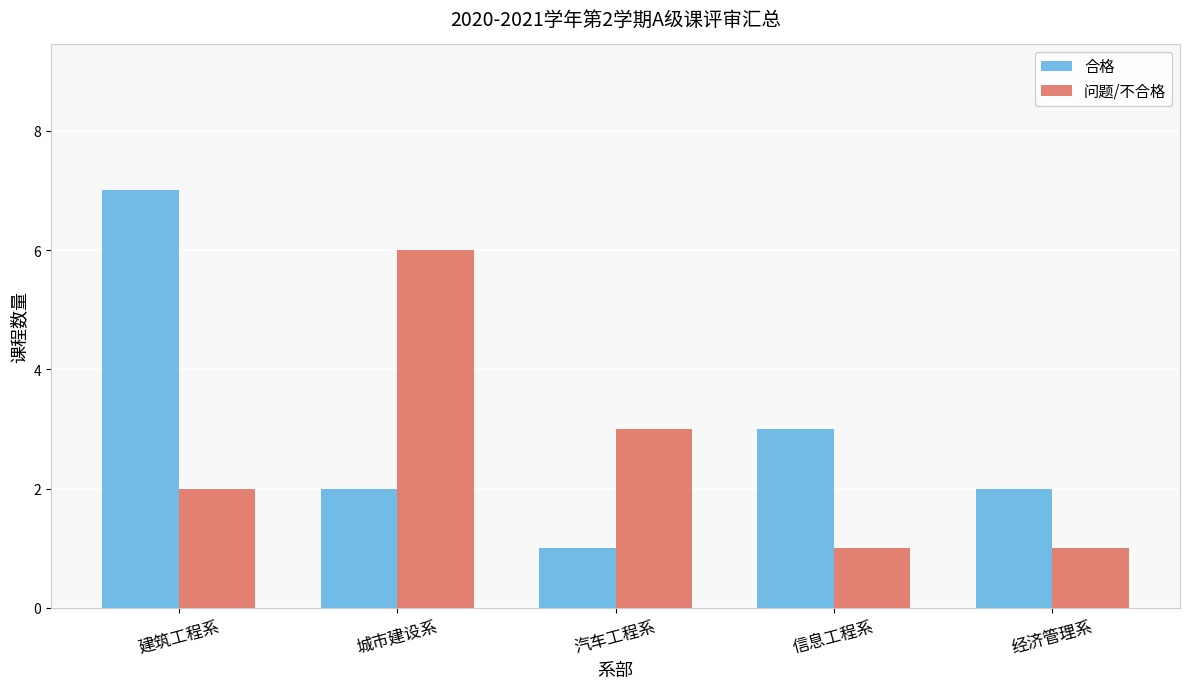

At how many categories does at least one series exceed 4?

2